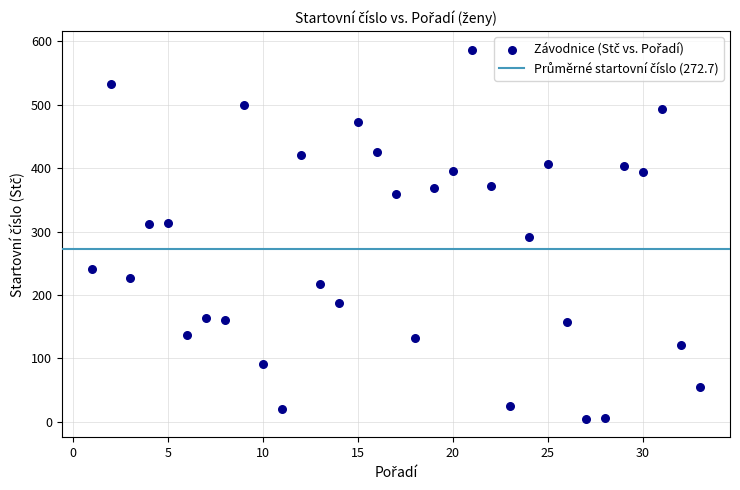

What is the range of Y values (max minus min)?

582